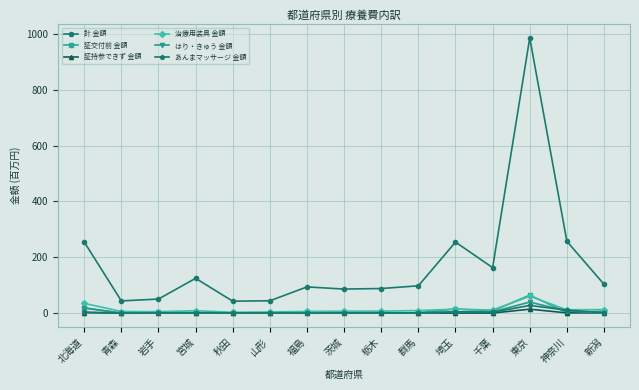

What is the greatest value displayed?

985.6